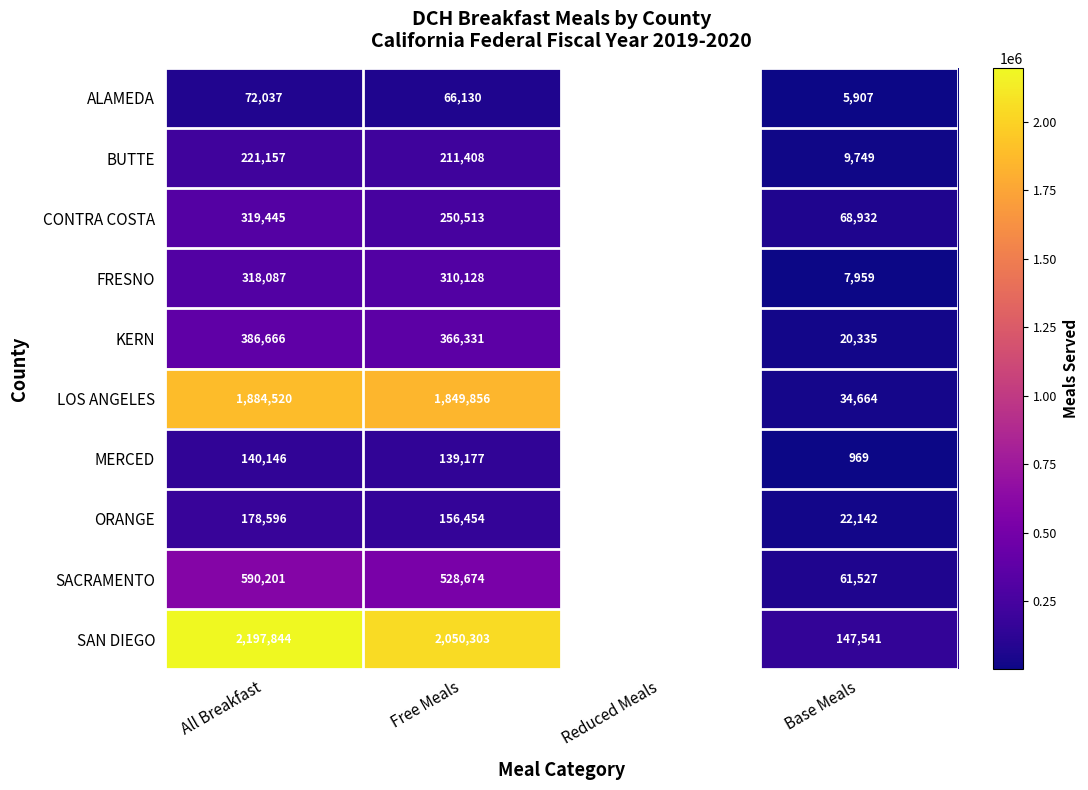

At which category is the sum across all series the highest?

All Breakfast